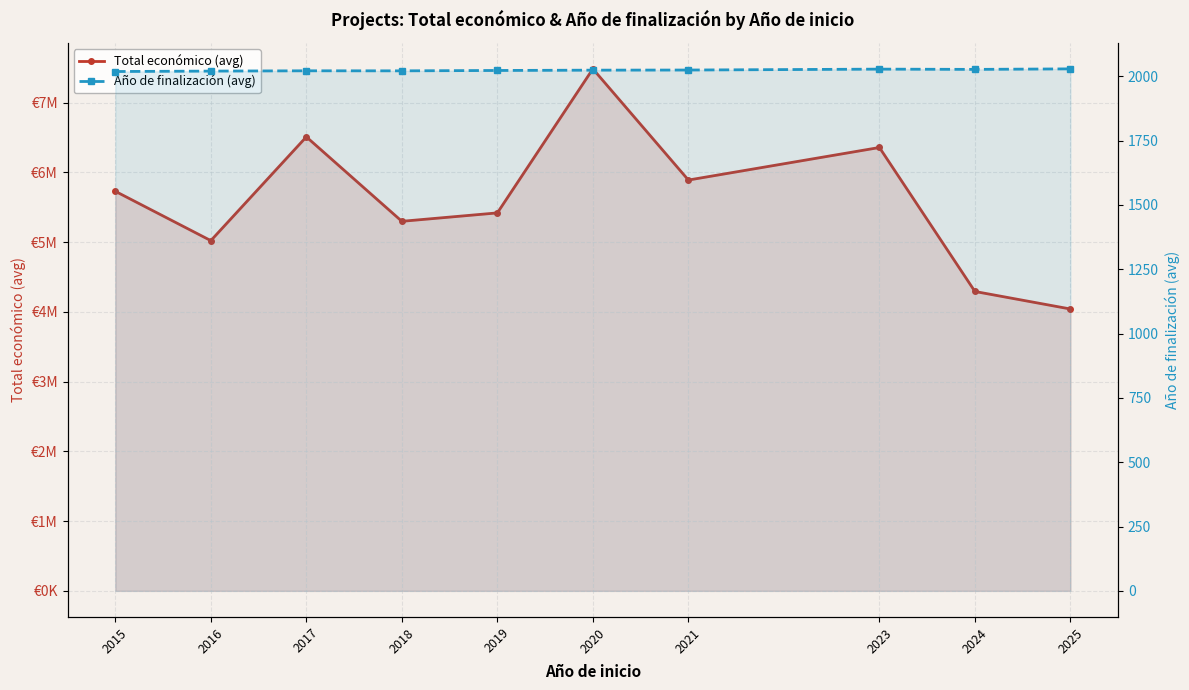

Where is the first local minimum for Año de finalización (avg)?

2018